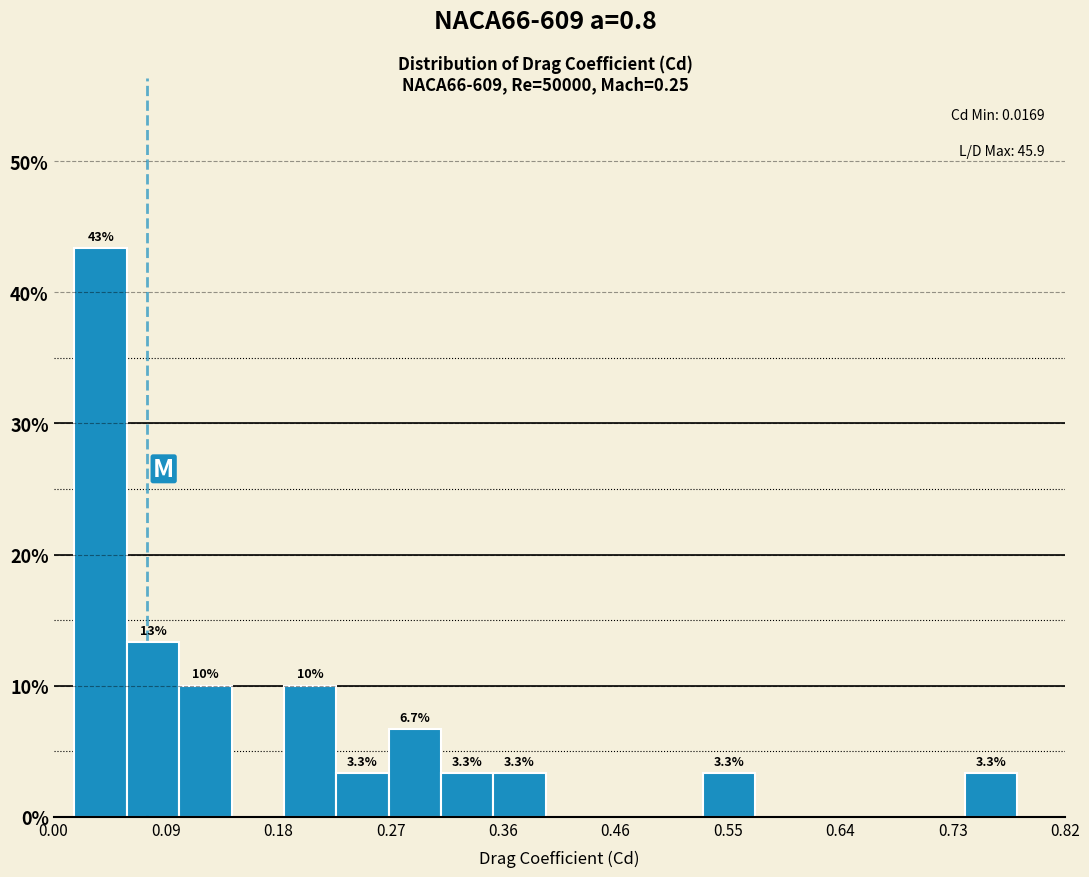

Over which range of the x-axis is the bar tallest?

0.02 to 0.06